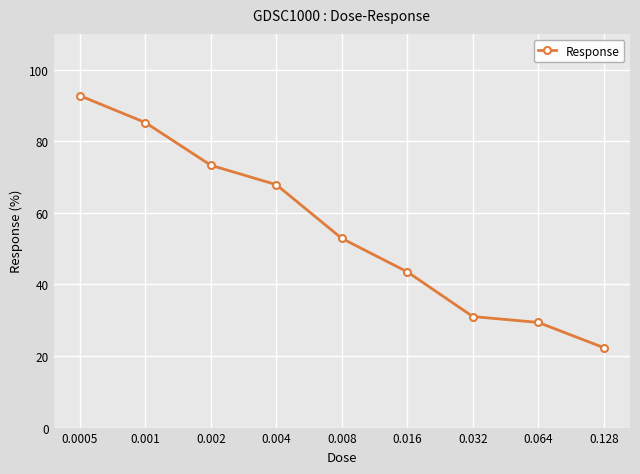

What is the greatest value displayed?

92.7